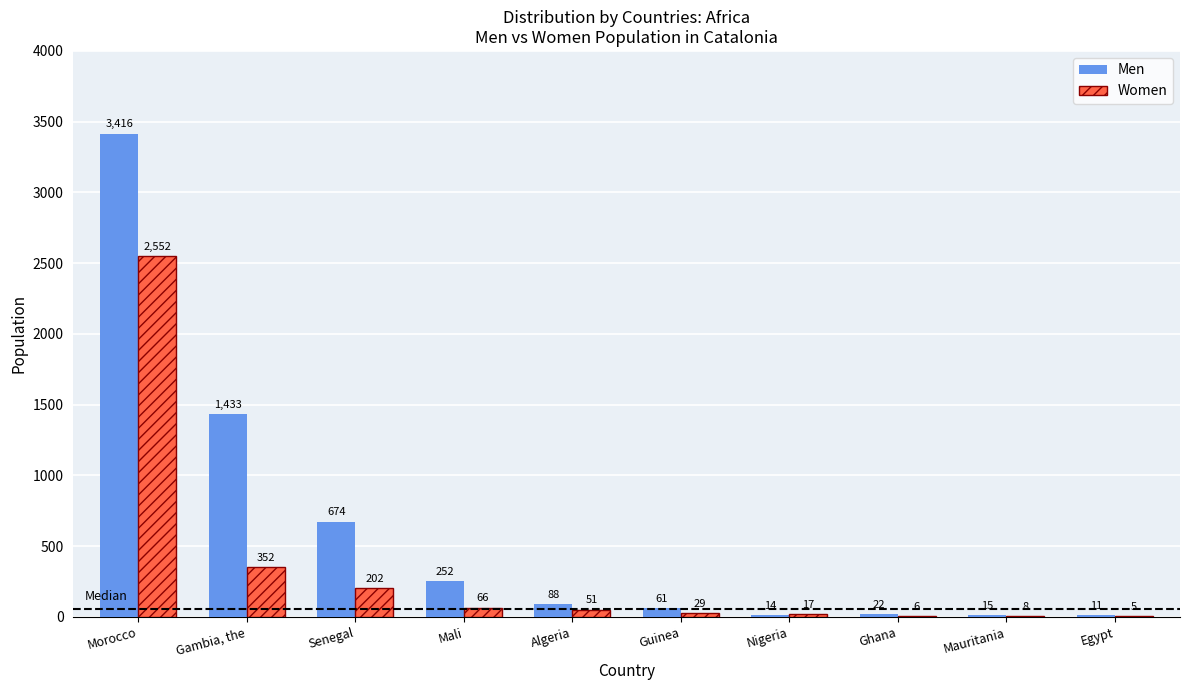

What is the maximum value for Men?

3416